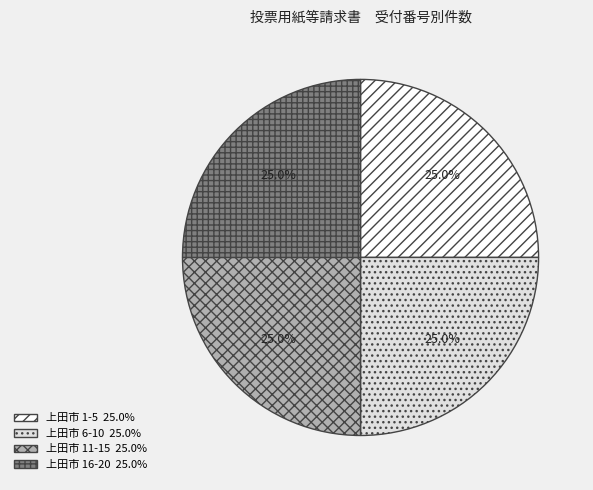

To the nearest percent, what is the difference between the largest and smallest slice percentages?

0%